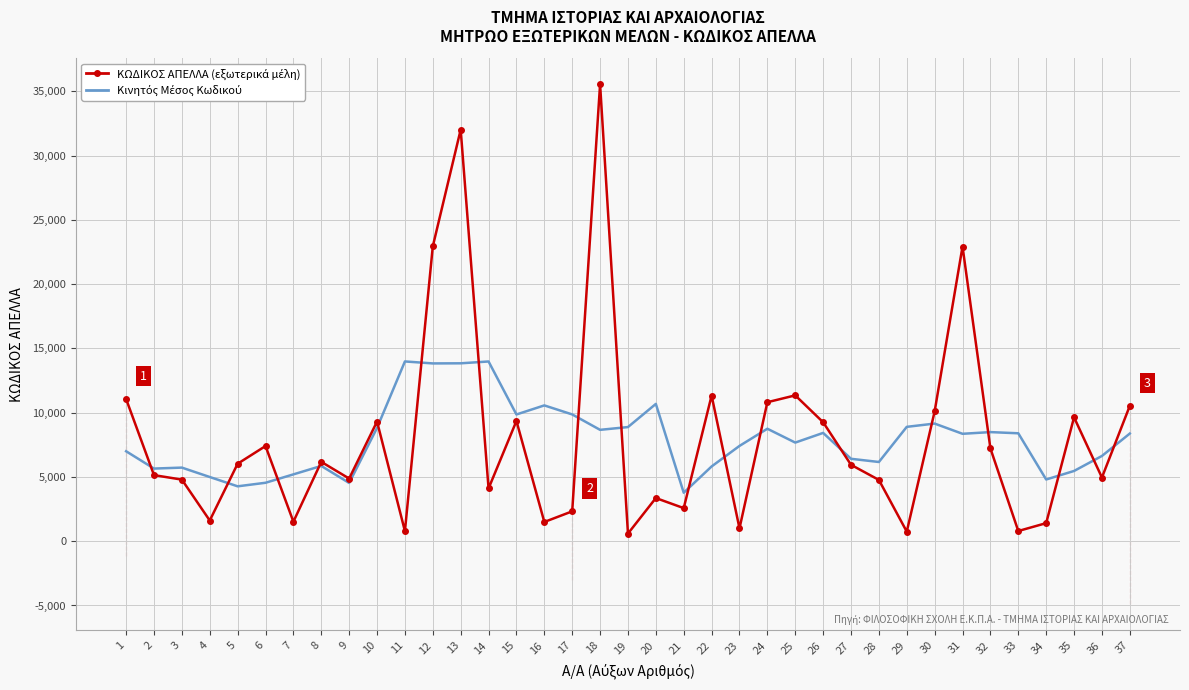

What is the maximum value shown in the chart?

35542.0